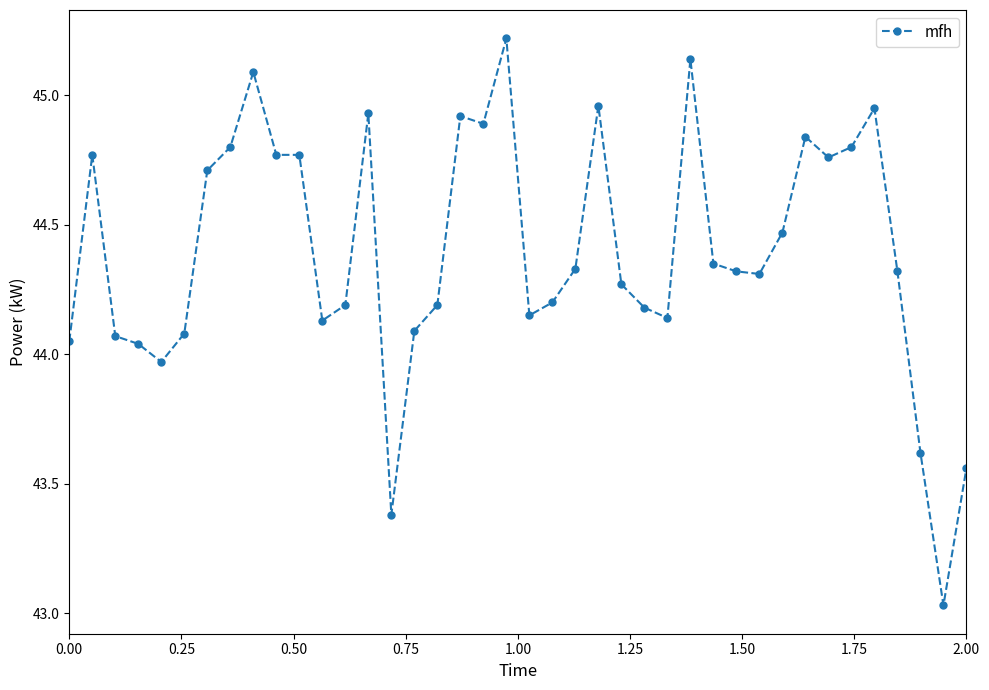

Does the chart have visible grid lines?

No